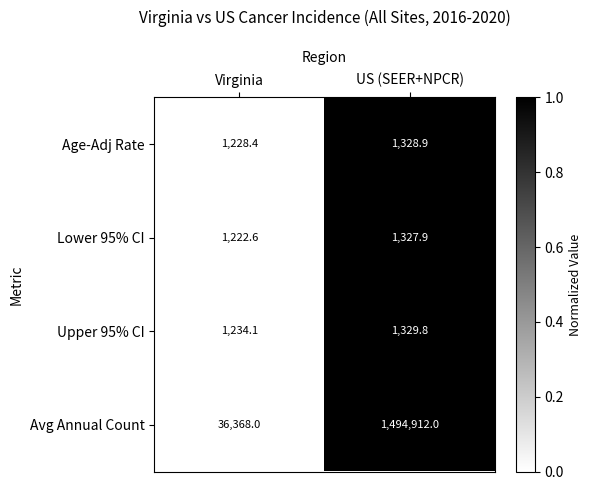

Which series has the largest total across all categories?

Avg Annual Count